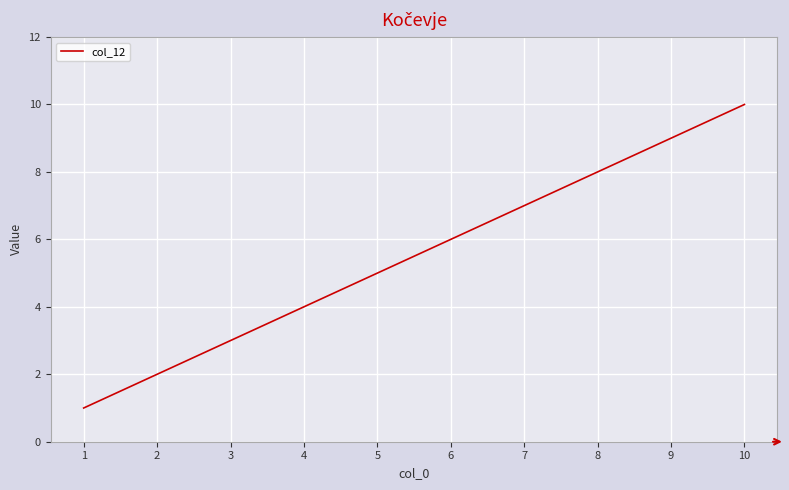

What is the change in value from 5 to 6?

+1